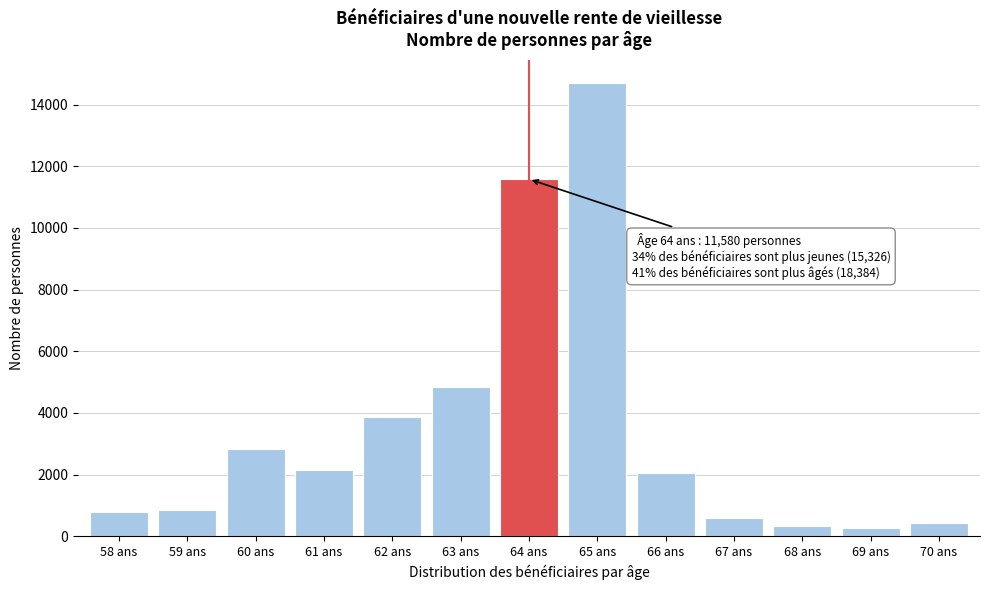

Reading right to left, what are all the values shown in this chart?

70 ans=443	69 ans=261	68 ans=327	67 ans=579	66 ans=2061	65 ans=14713	64 ans=11580	63 ans=4840	62 ans=3863	61 ans=2163	60 ans=2822	59 ans=865	58 ans=773